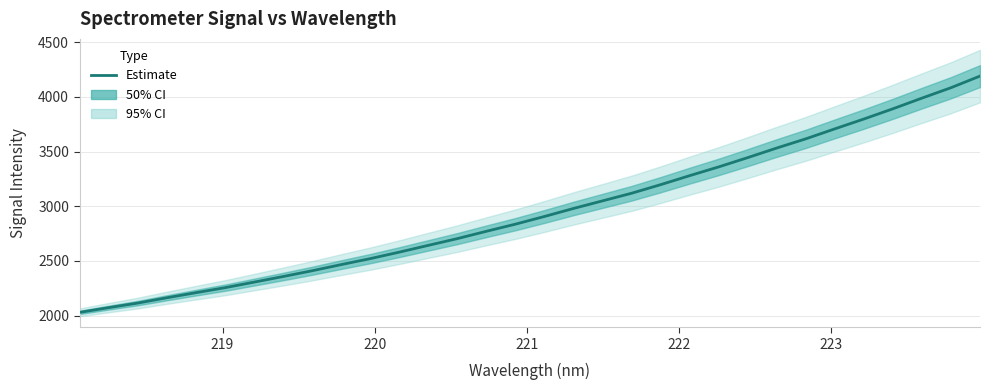

Does the chart have visible grid lines?

Yes